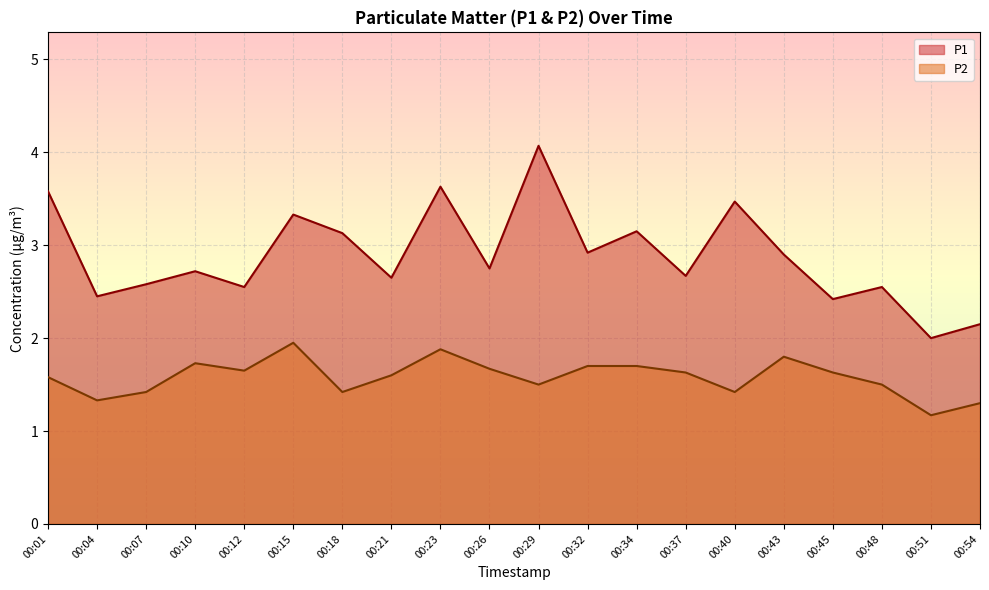

At how many categories does at least one series exceed 1?

20